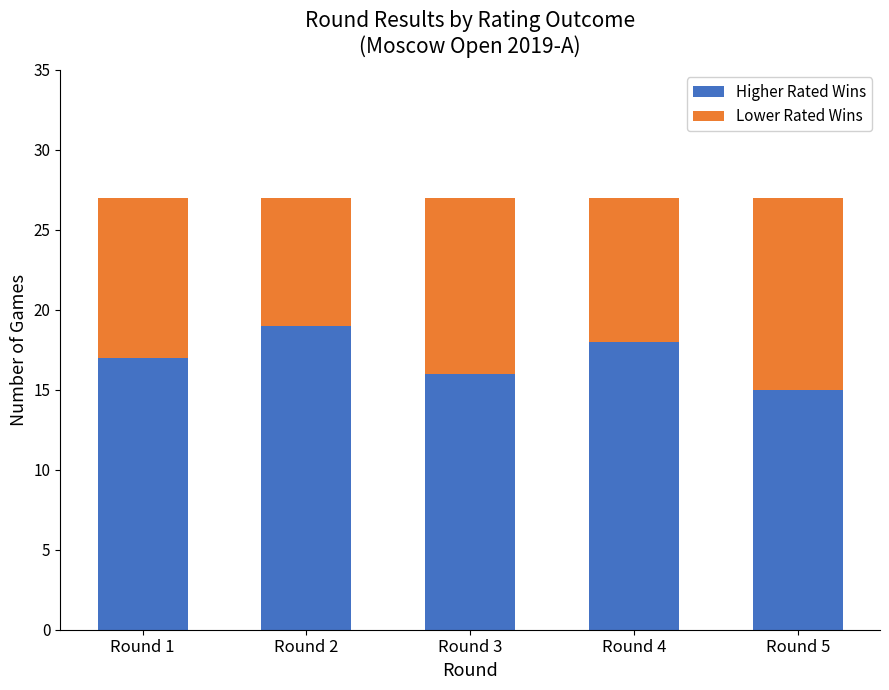

What is the value of the Higher Rated Wins bar at the 1st from the left?

17